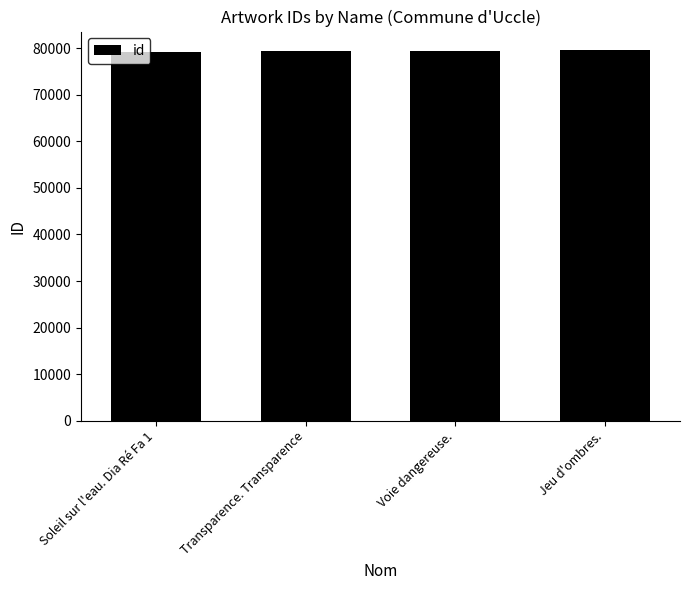

What is the ratio of the value at Transparence. Transparence to the value at Jeu d'ombres.?

1.0